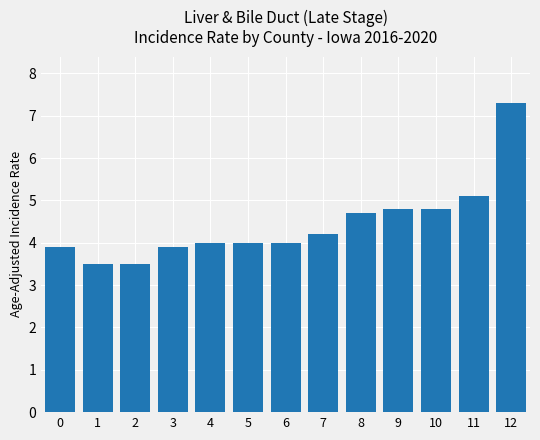

Reading right to left, extract all data points from this chart.

12=7.3	11=5.1	10=4.8	9=4.8	8=4.7	7=4.2	6=4.0	5=4.0	4=4.0	3=3.9	2=3.5	1=3.5	0=3.9